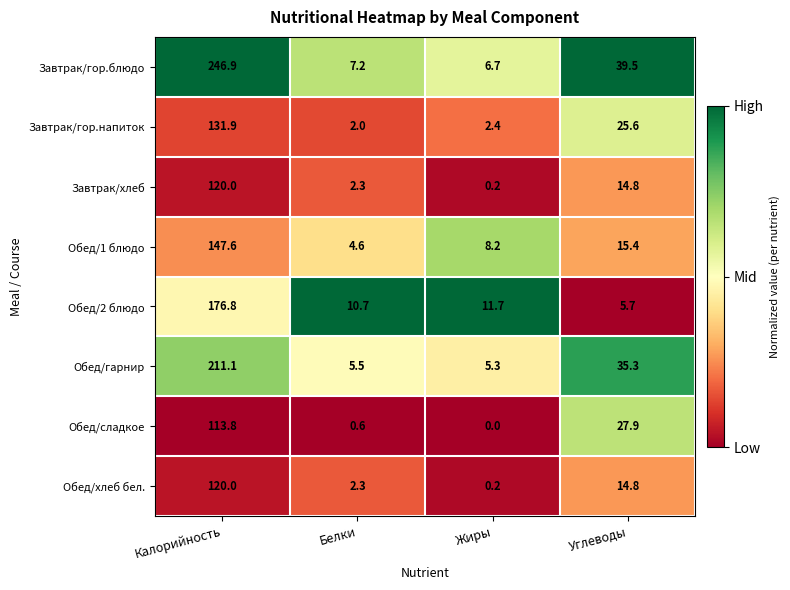

Where is Обед/2 блюдо nearest to the value 91?

Жиры